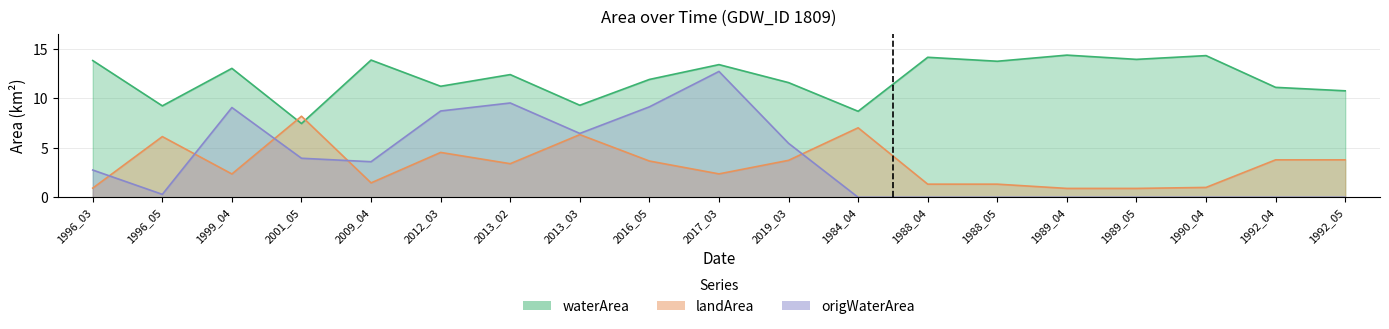

At which category does landArea reach its first local valley?

1999_04